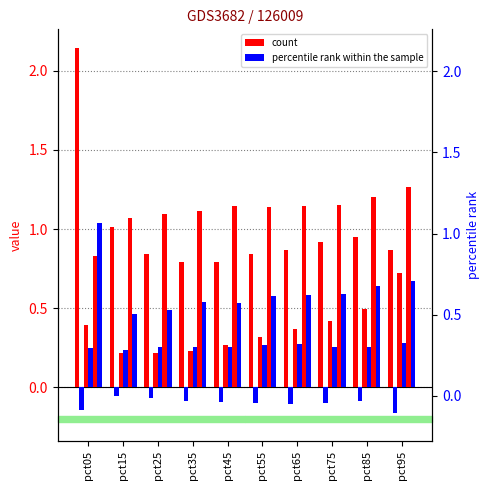

Between pct05 and pct85, which series saw the biggest shift?

Jan